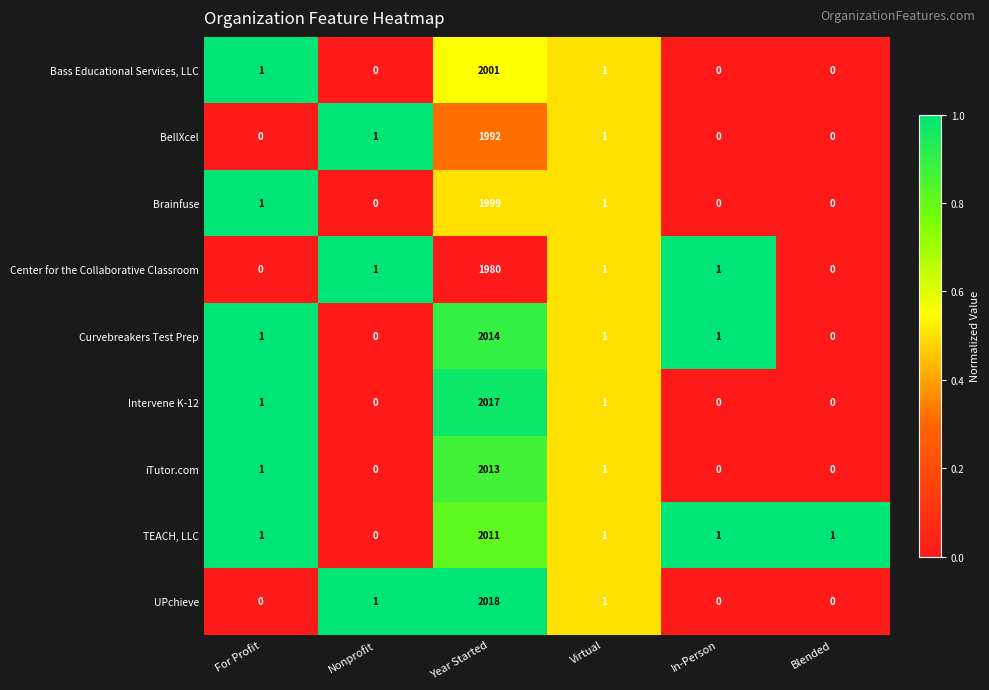

What is the spread (max minus min) of values at In-Person?

1